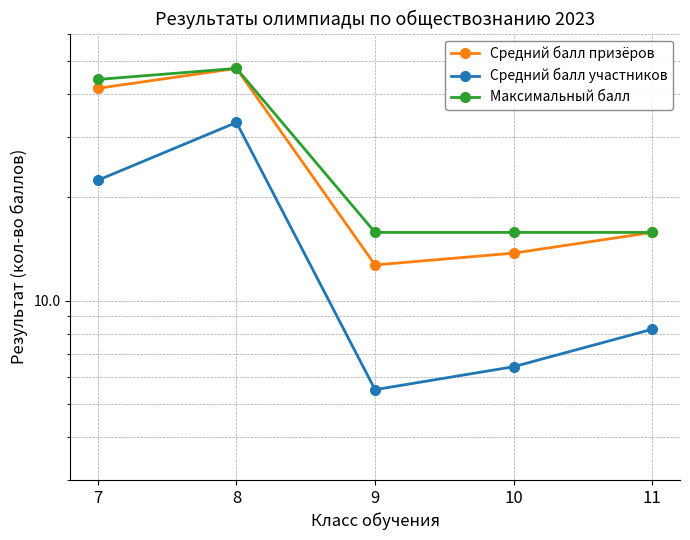

What are all the series names shown in the legend?

Средний балл призёров, Средний балл участников, Максимальный балл